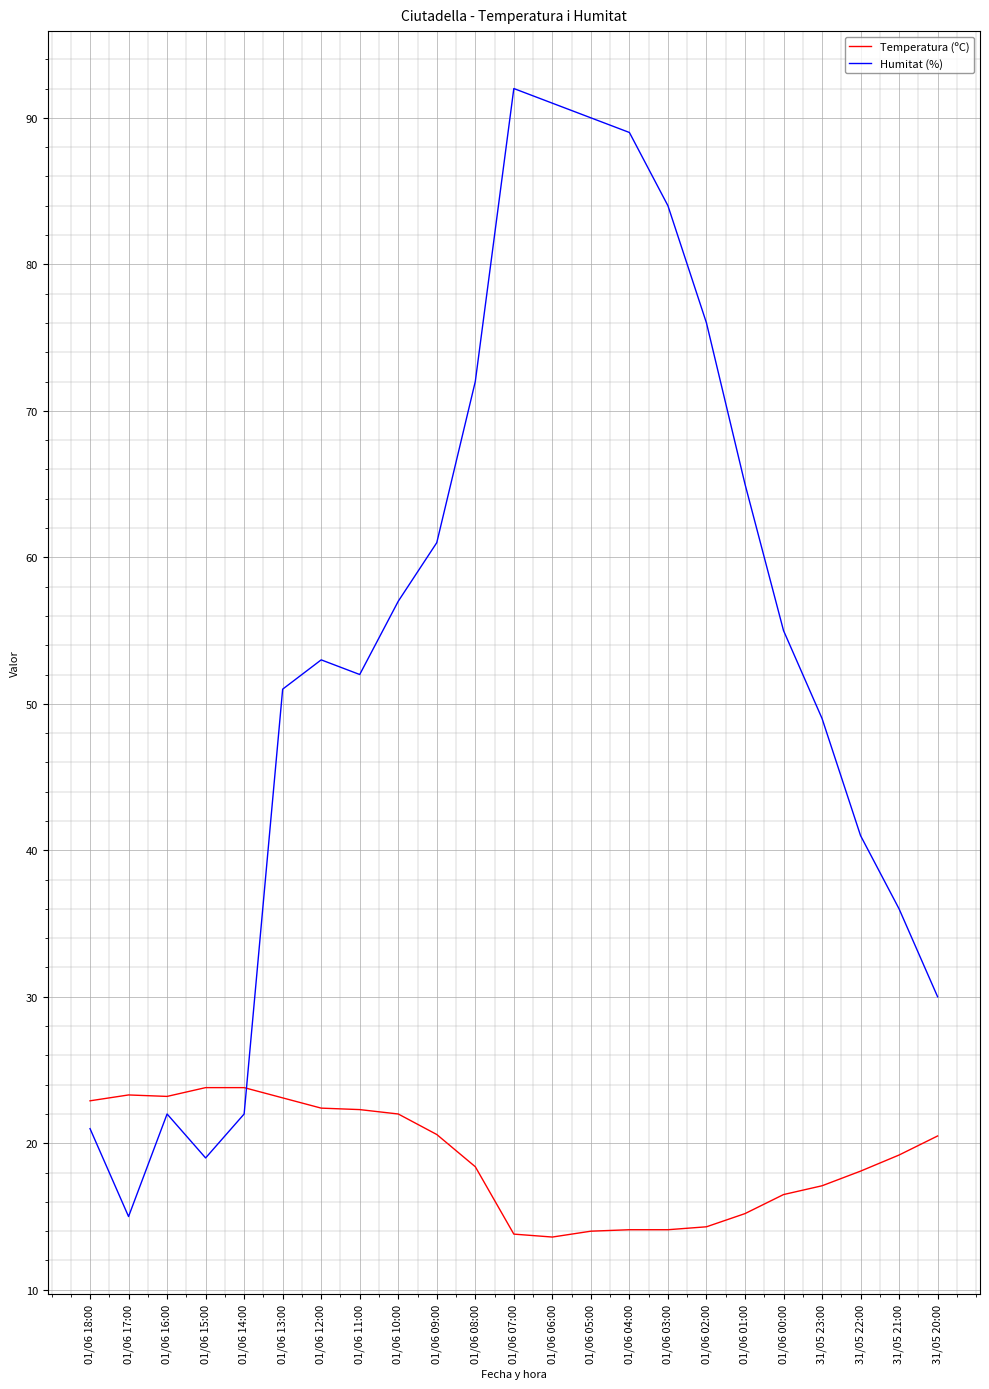

True or false: Temperatura (ºC) and Humitat (%) cross at least once.

True